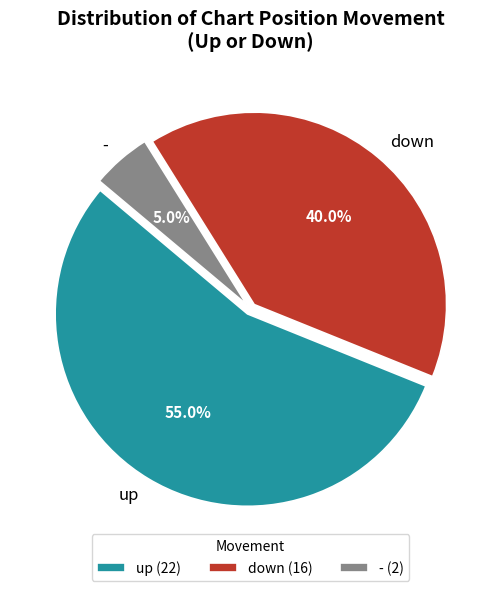

Approximately how many times larger is the value at down compared to up?

0.7